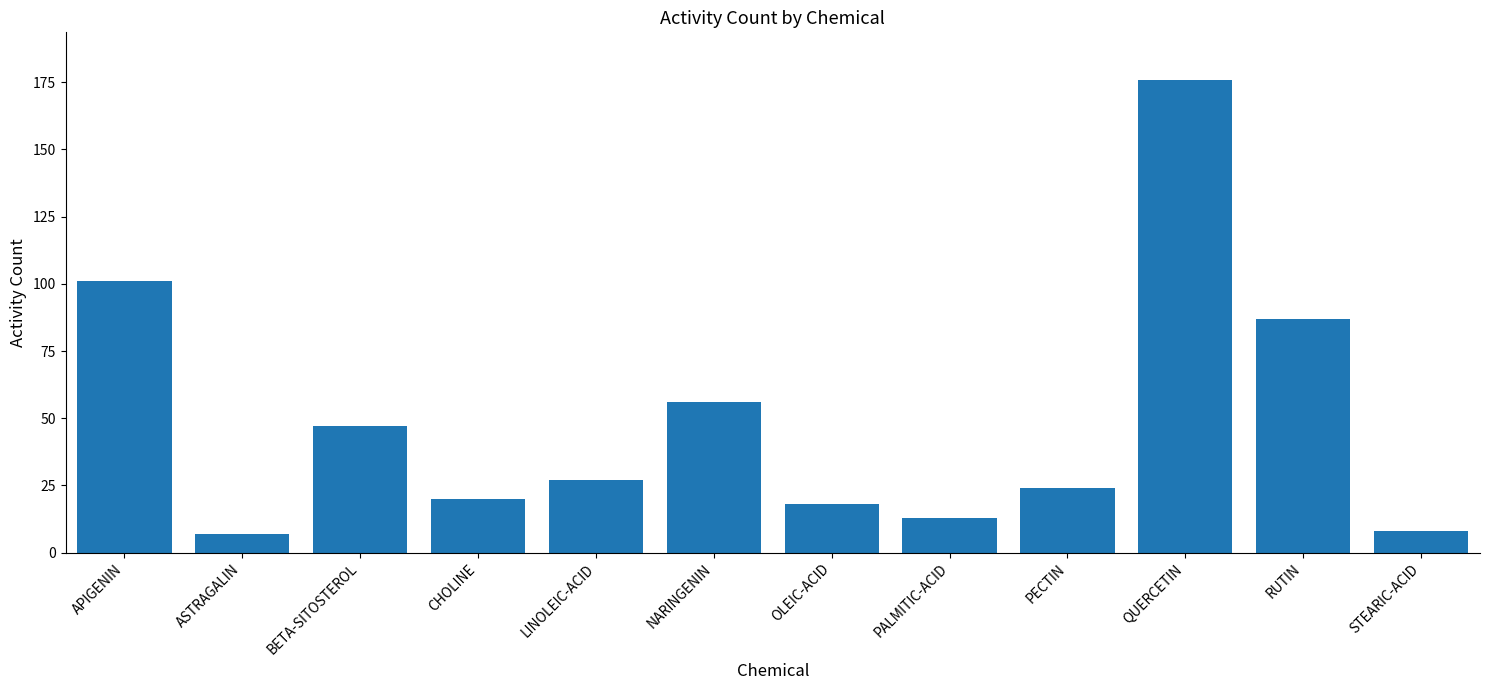

What is the maximum value shown in the chart?

176